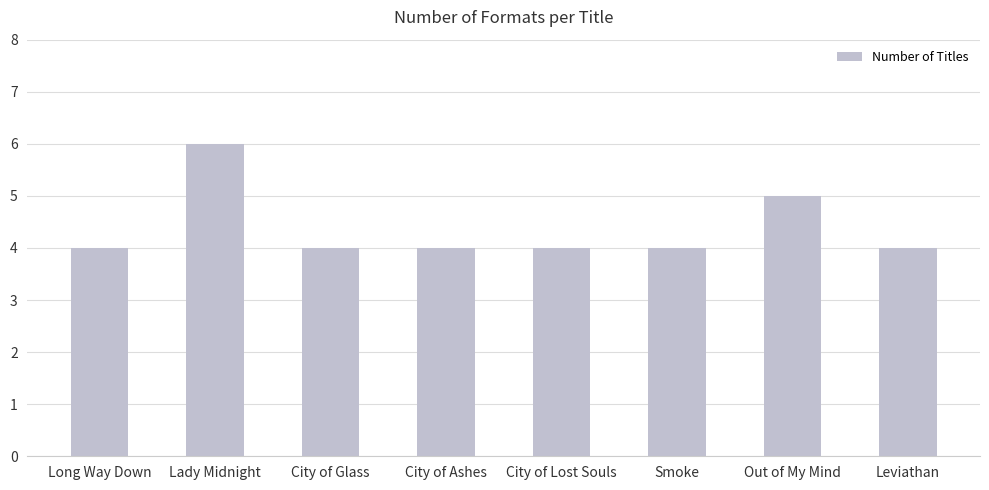

What is the average value?

4